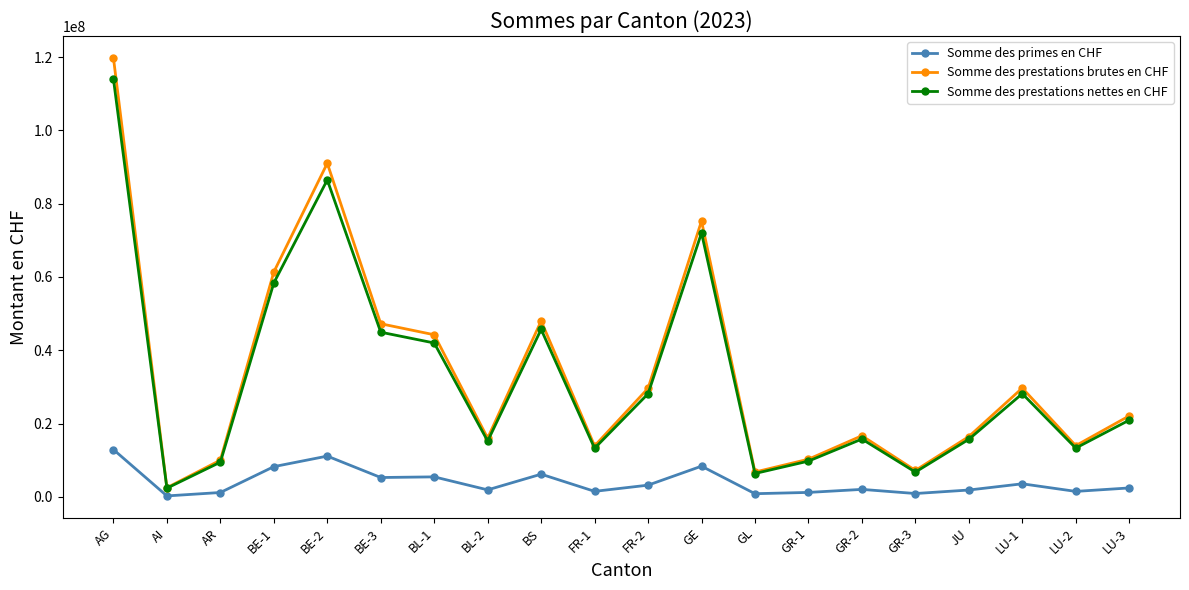

Is it true that Somme des prestations brutes en CHF equals 7214587.0 at GR-3?

True